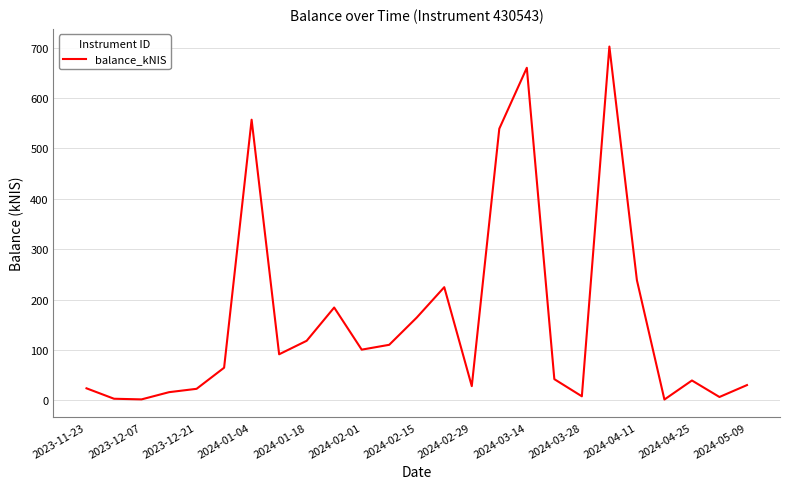

What is the difference between the maximum and minimum values?

700.4